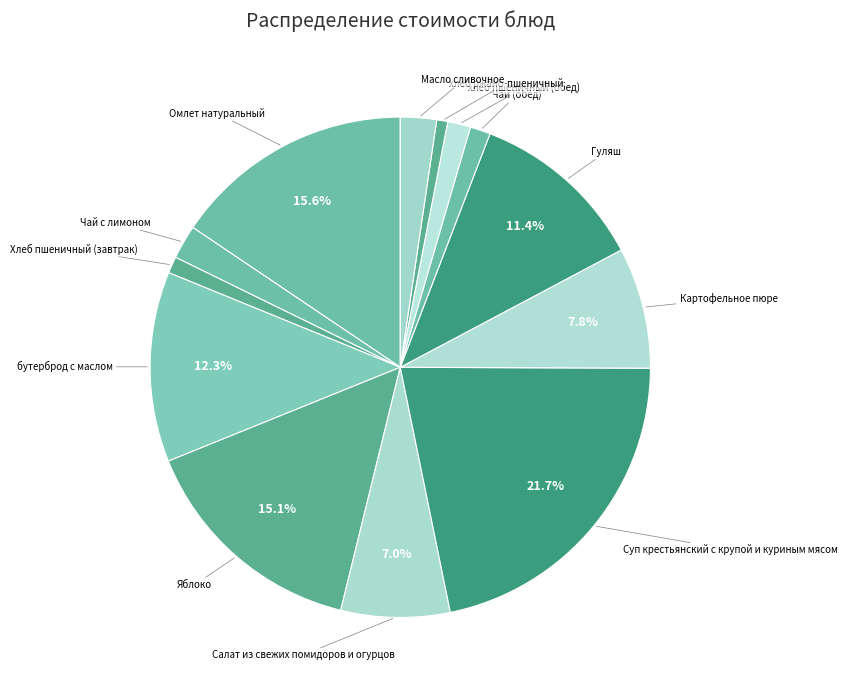

How many segments does this pie chart have?

13